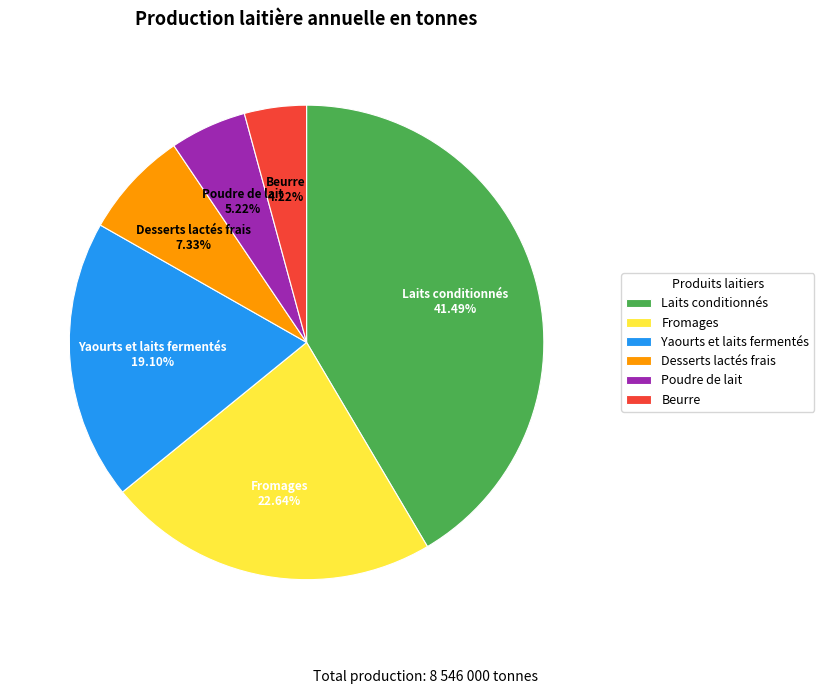

To the nearest percent, what is the difference between the largest and smallest slice percentages?

37%